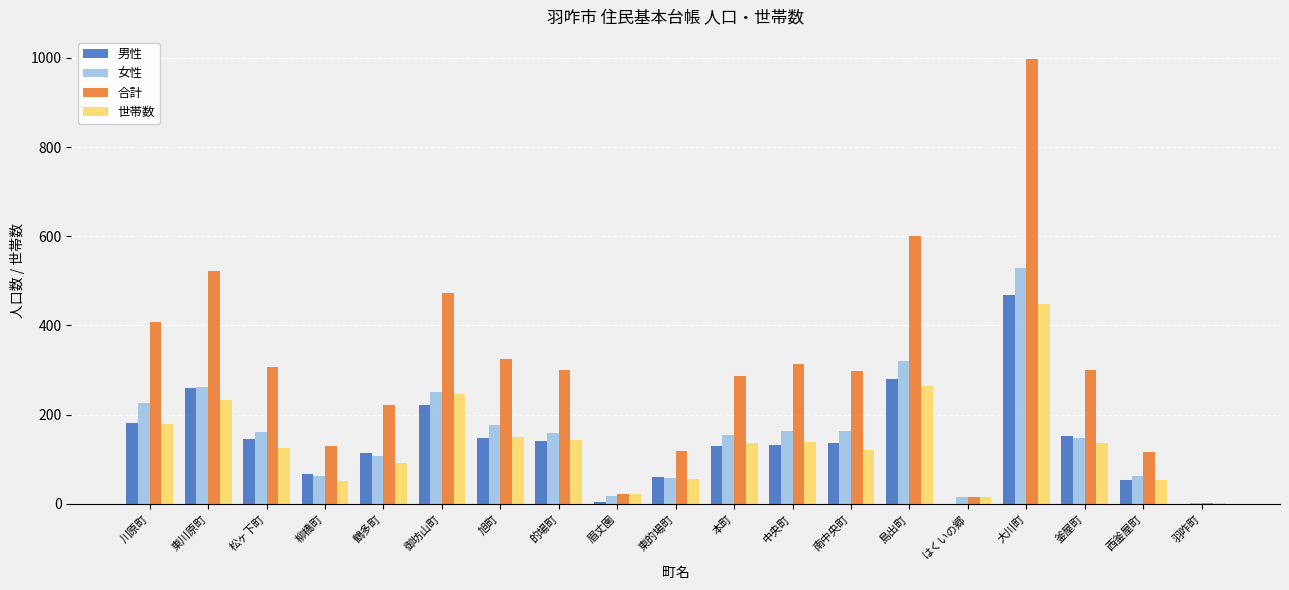

Is the value of 女性 at 御坊山町 greater than the value of 男性 at はくいの郷?

Yes